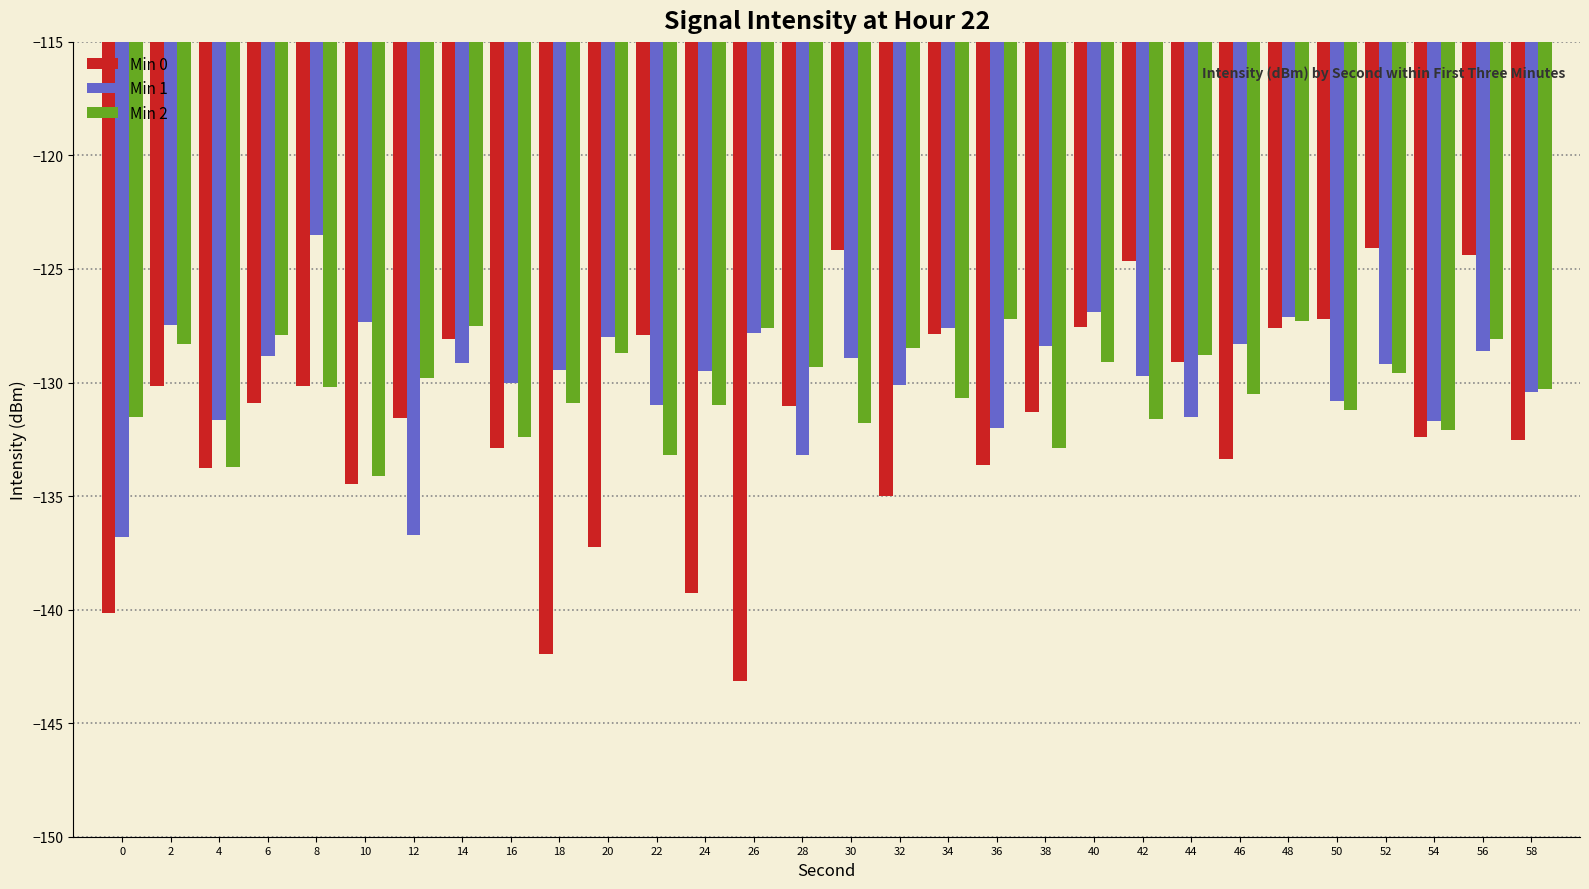

What is the difference between the highest and lowest values at 34?

3.1